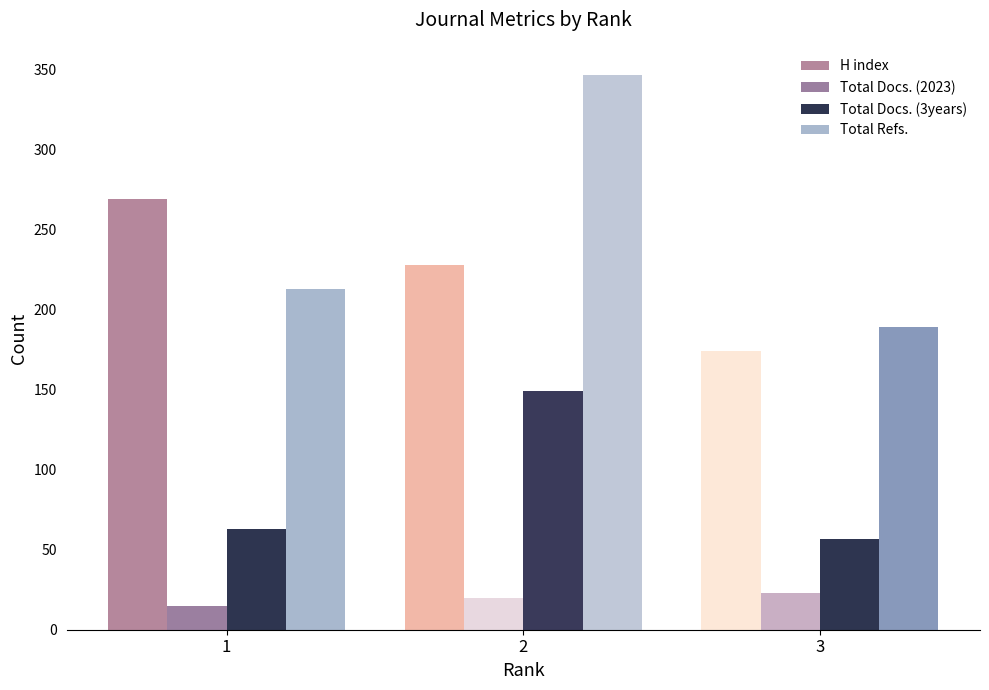

What is the value of the Total Docs. (3years) bar at the 2nd from the left?

149